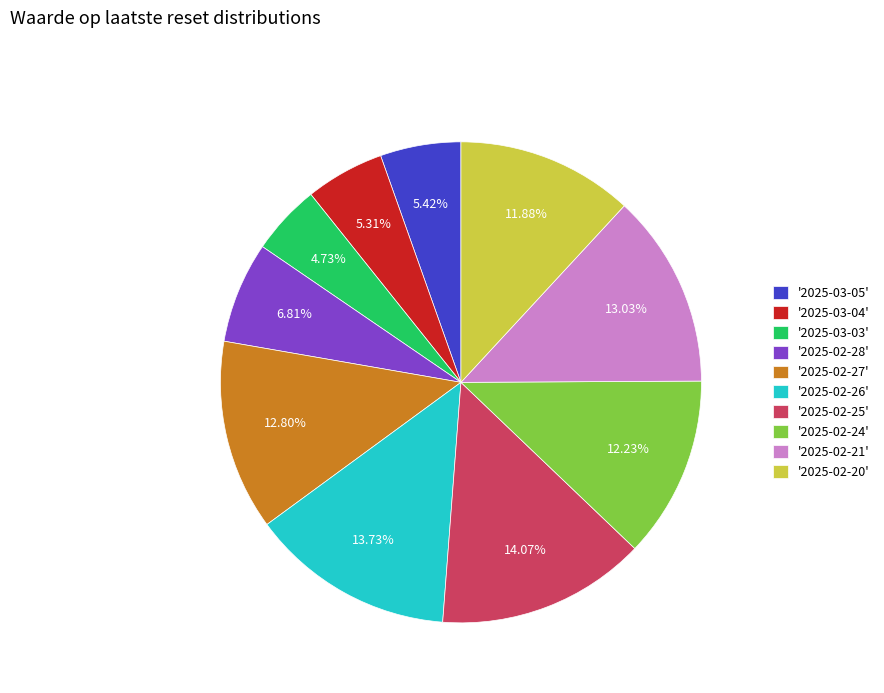

How many segments does this pie chart have?

10